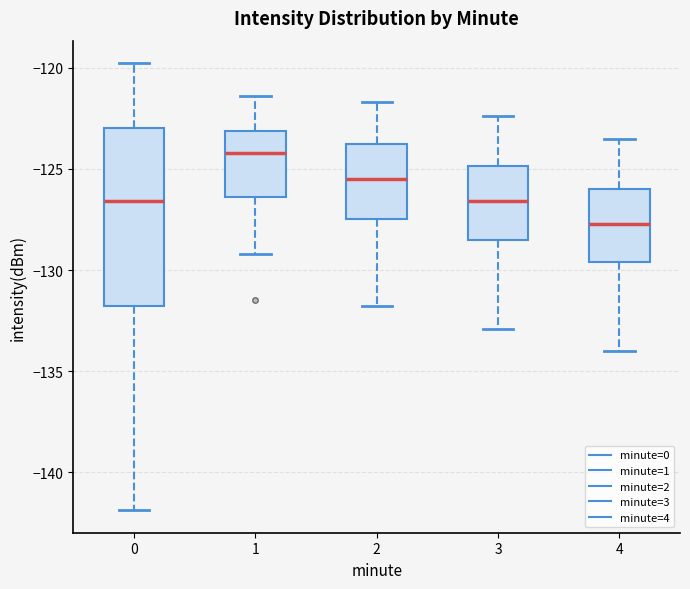

Reading left to right, read every box against the y-axis: the position of its median line, the range the box covers, and the ends of its whiskers. The values are not printed on the chart, so give them approximately, as read against the axis.

0: median -126.5, box -132.0 to -123.0, whiskers -142.0 to -120.0
1: median -124.0, box -126.5 to -123.0, whiskers -129.0 to -121.5
2: median -125.5, box -127.5 to -124.0, whiskers -132.0 to -121.5
3: median -126.5, box -128.5 to -125.0, whiskers -133.0 to -122.5
4: median -127.5, box -129.5 to -126.0, whiskers -134.0 to -123.5